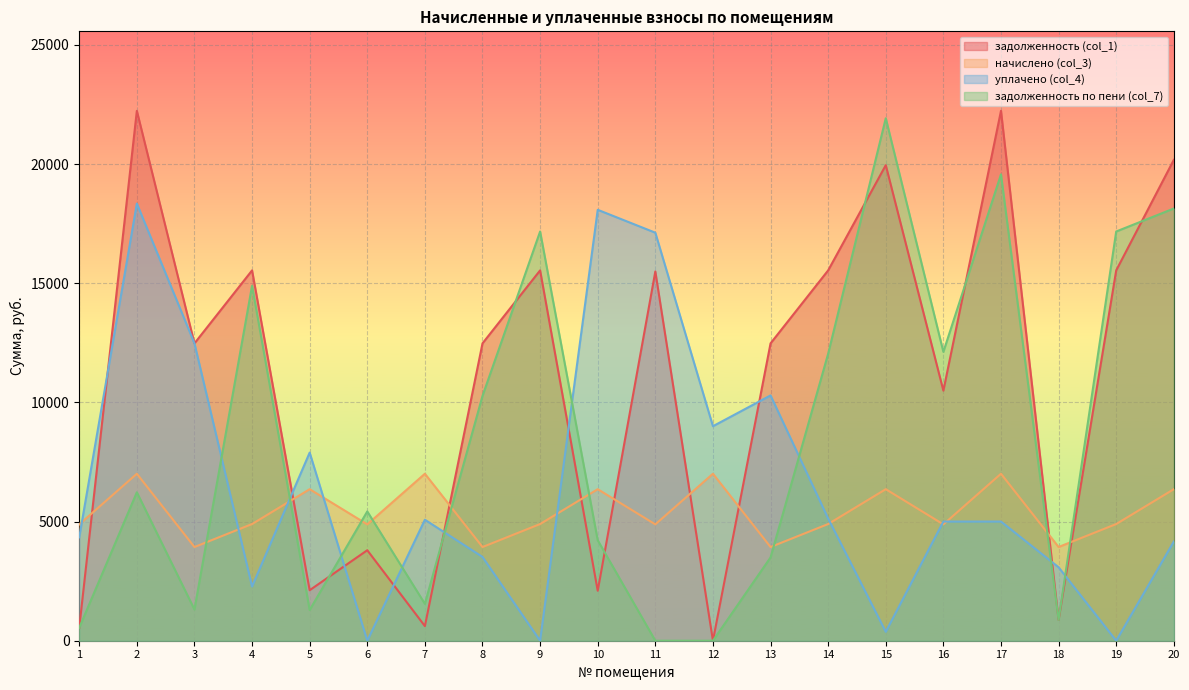

What is the total value across all series at 10?

30749.6